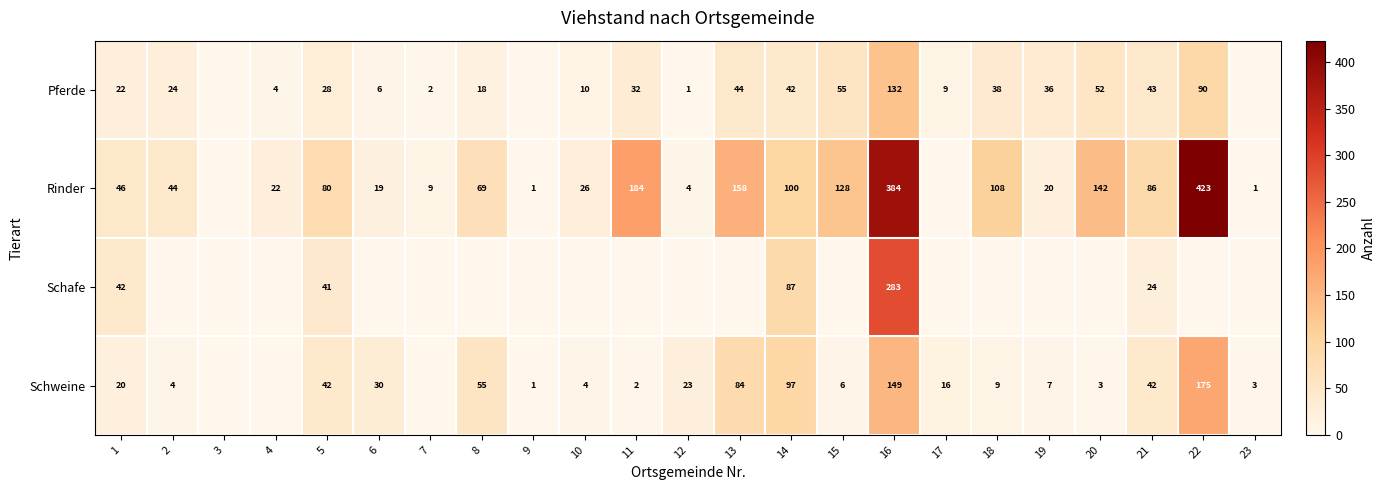

What is the difference between the Schweine values at 15 and 18?

3